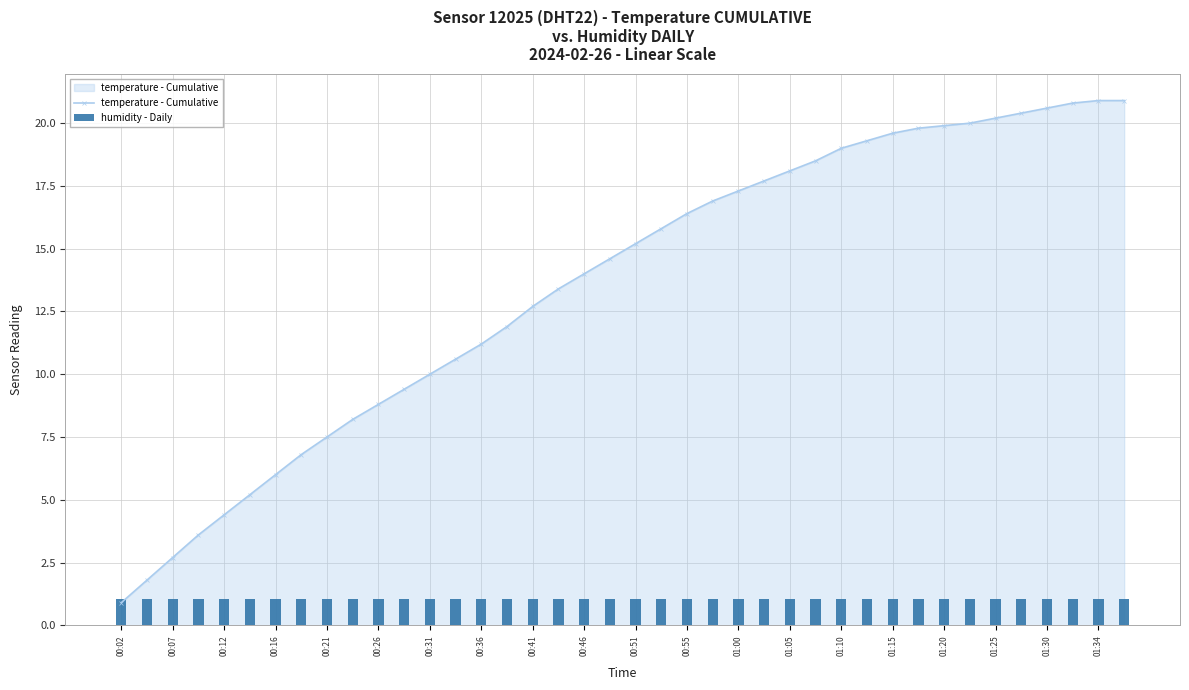

What is the minimum value for temperature - Cumulative?

0.9